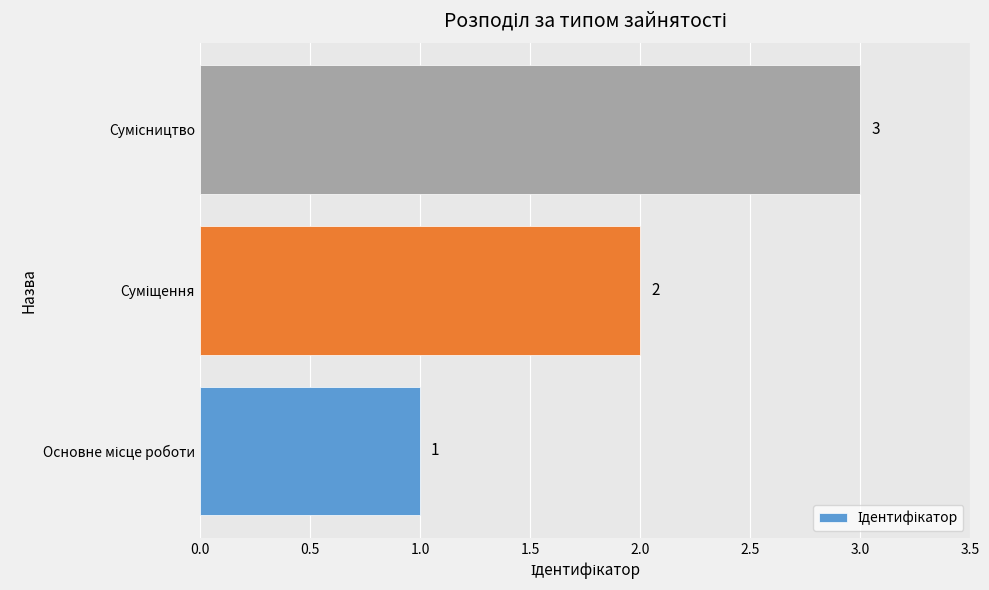

Count the number of categories in the chart.

3